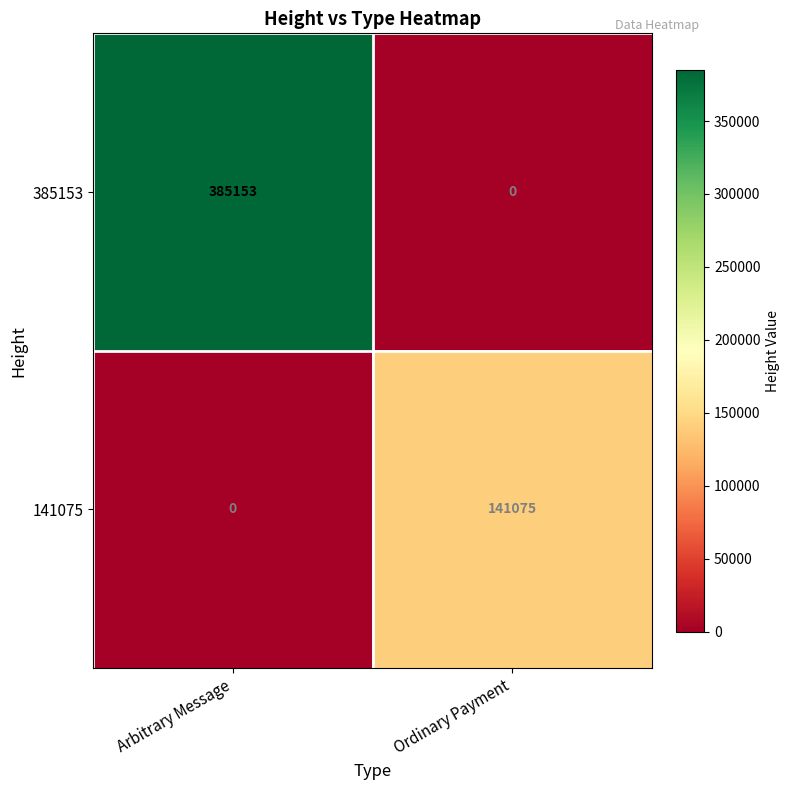

Which category has the highest value across all series?

Arbitrary Message